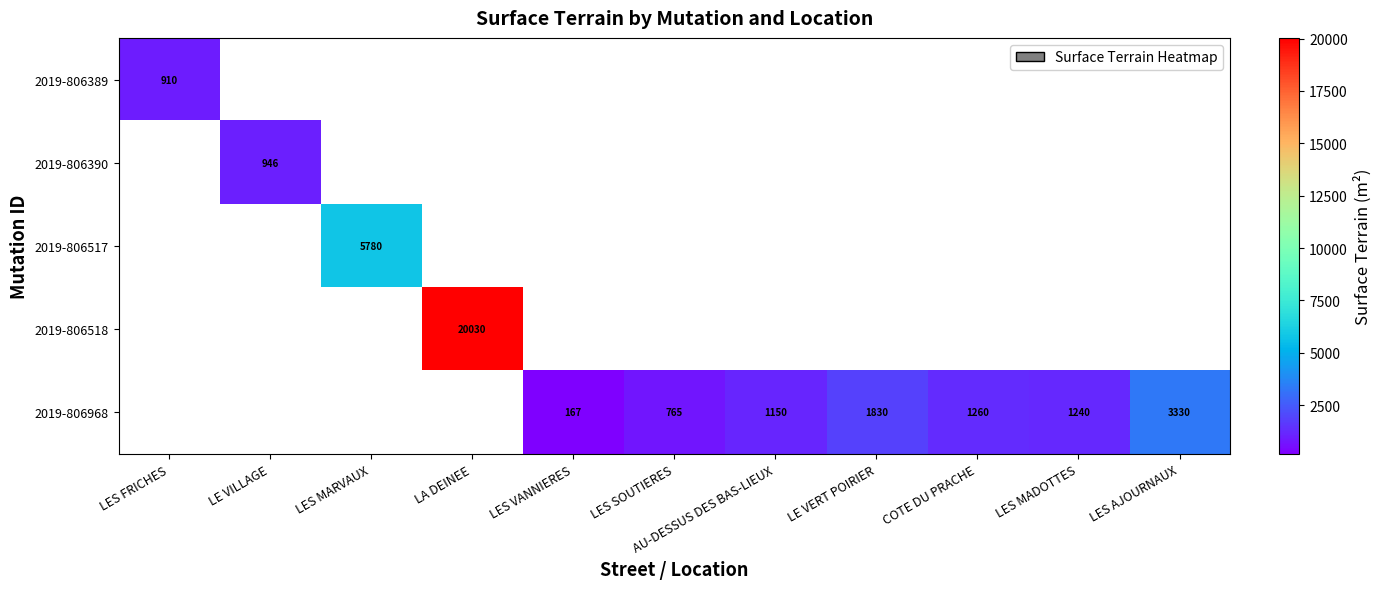

Between LES MARVAUX and LE VERT POIRIER, which is larger?

LES MARVAUX